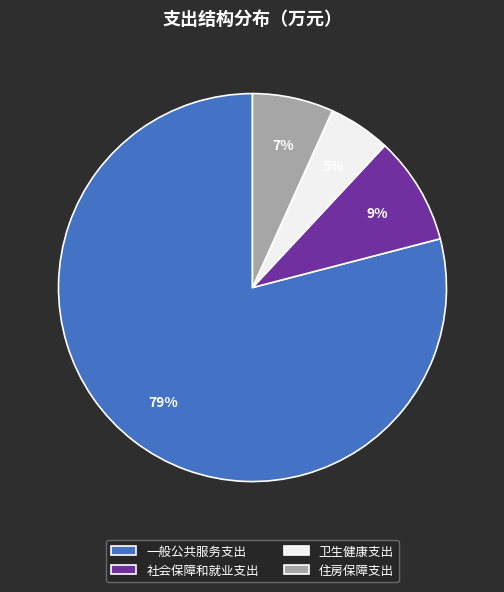

What is the smallest slice in the pie chart?

卫生健康支出